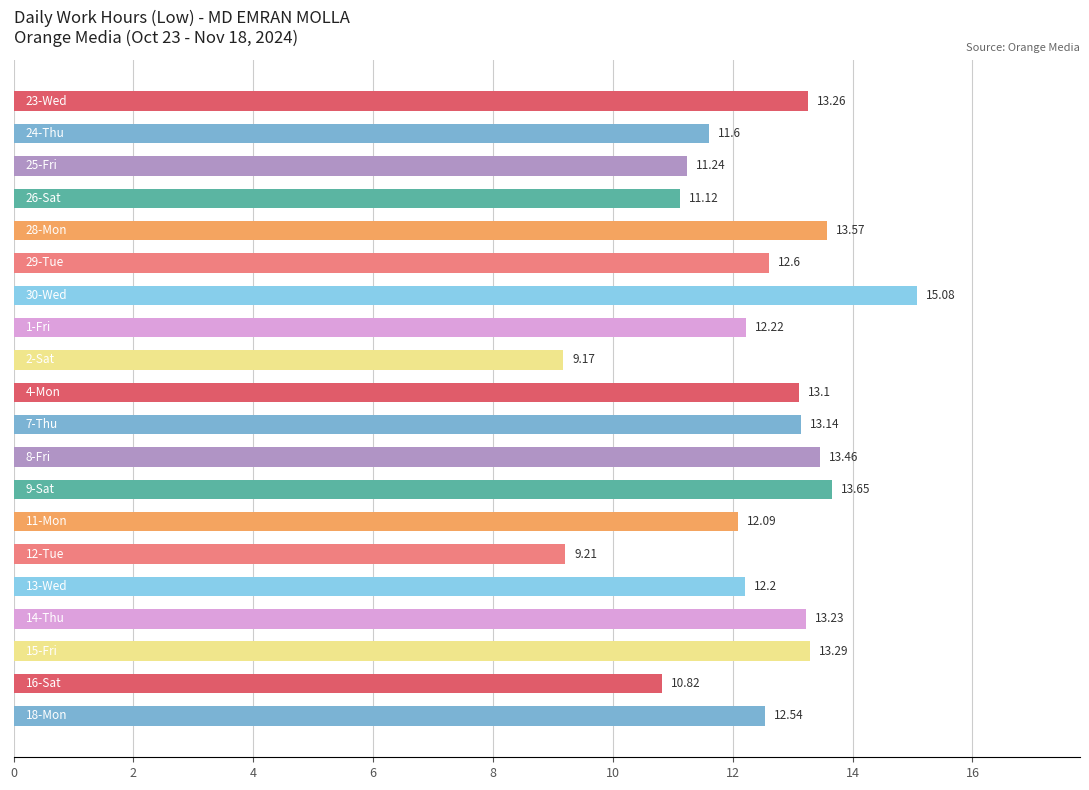

What is the difference between the second highest and second lowest values?

4.4